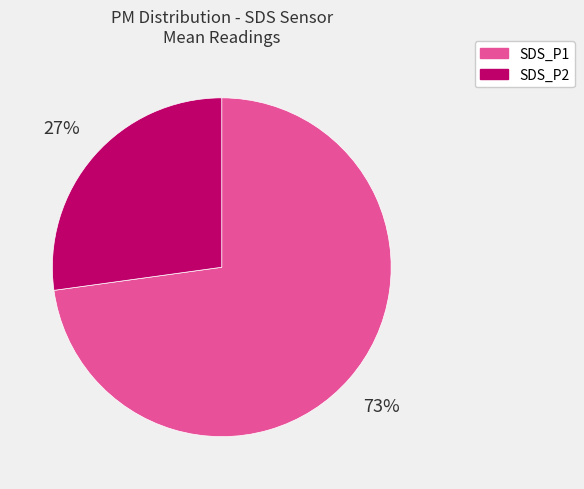

Between SDS_P2 and SDS_P1, which is larger?

SDS_P1